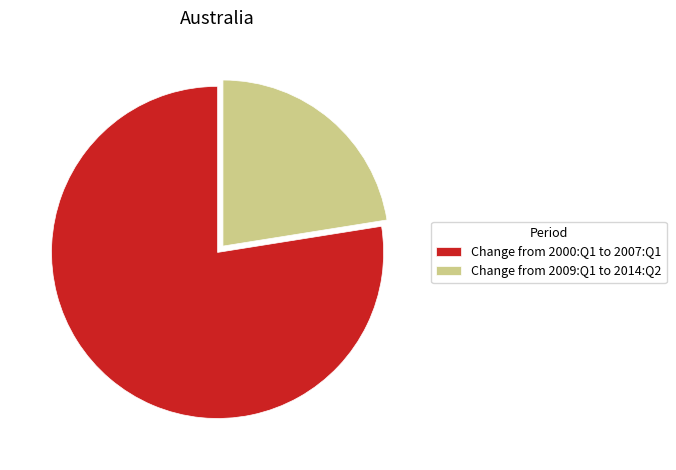

Which slice is the smallest?

Change from 2009:Q1 to 2014:Q2